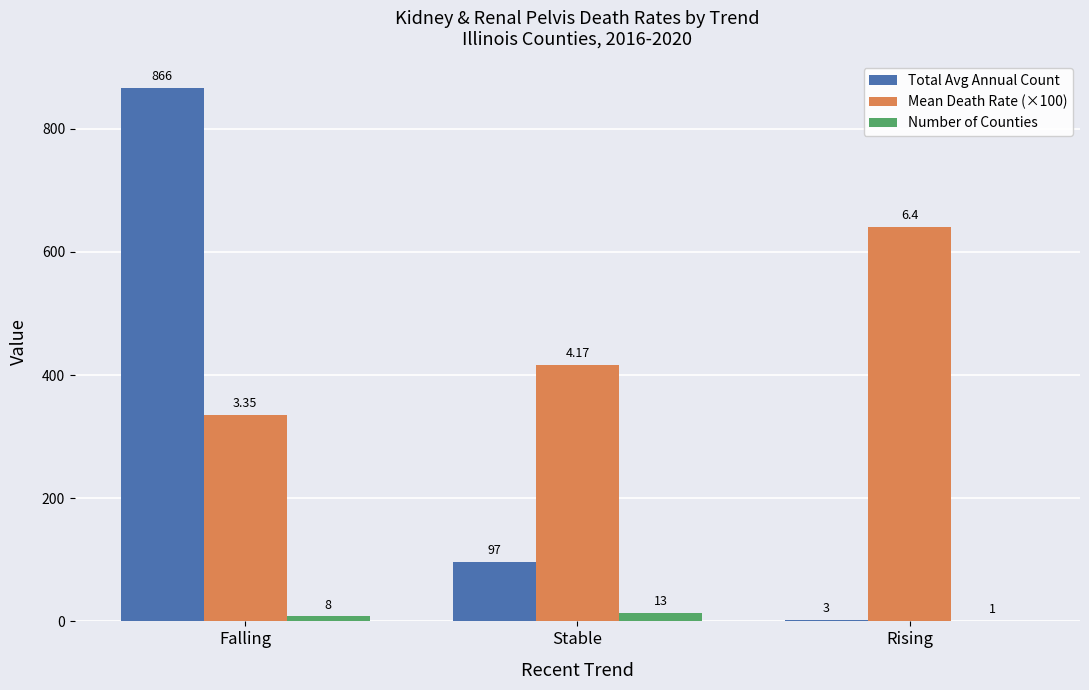

Which series has the widest spread of values?

Total Avg Annual Count